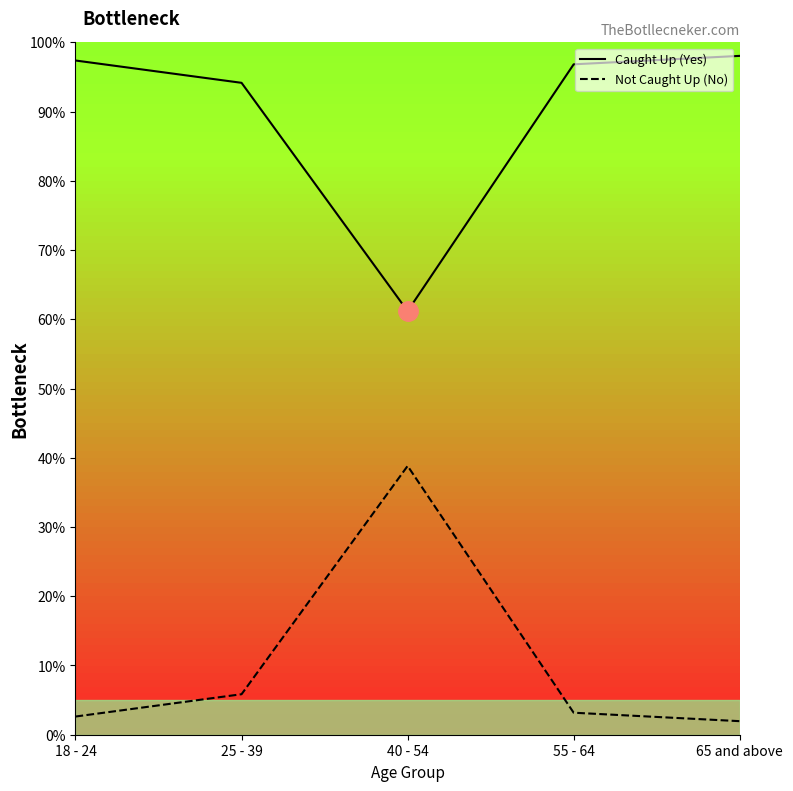

List the series in order of their overall mean, highest first.

Caught Up (Yes), Not Caught Up (No)